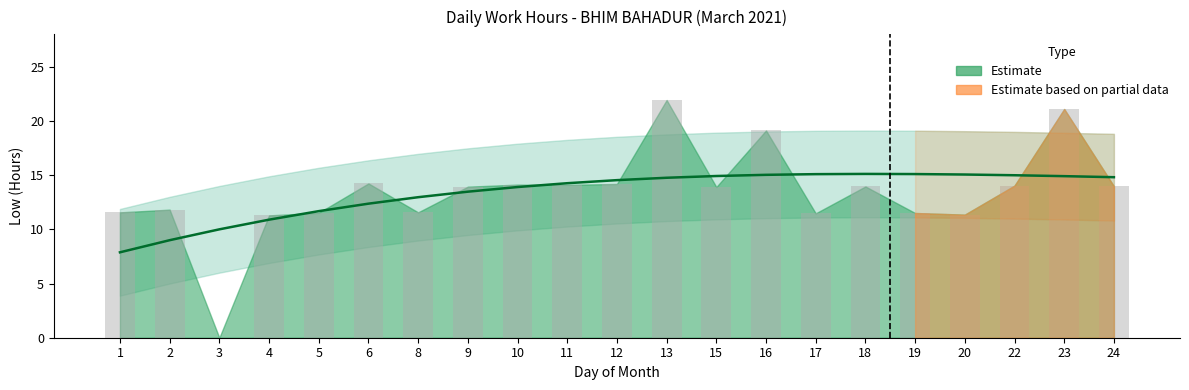

What is the sum of all values?

280.8